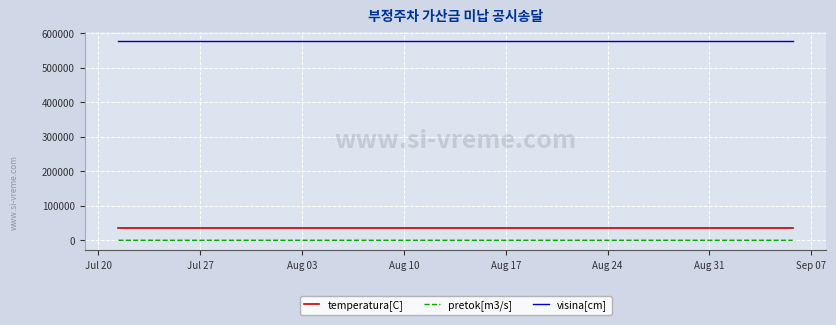

List the series in order of their peak value, lowest first.

pretok[m3/s], temperatura[C], visina[cm]